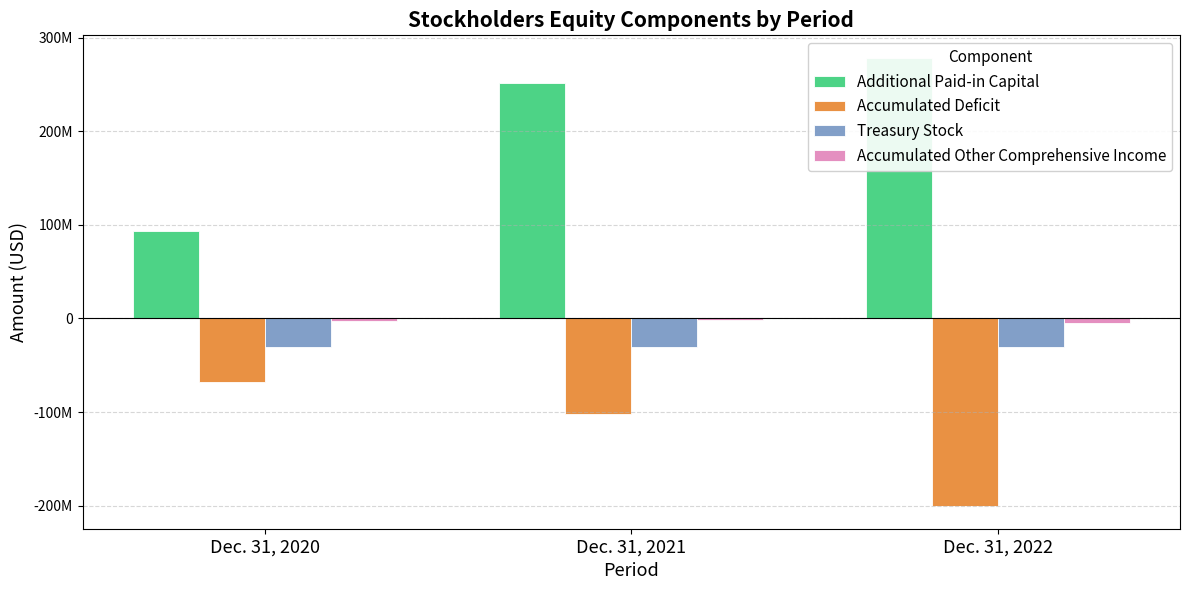

What is the value of the Treasury Stock bar at the 1st from the left?

-30431000